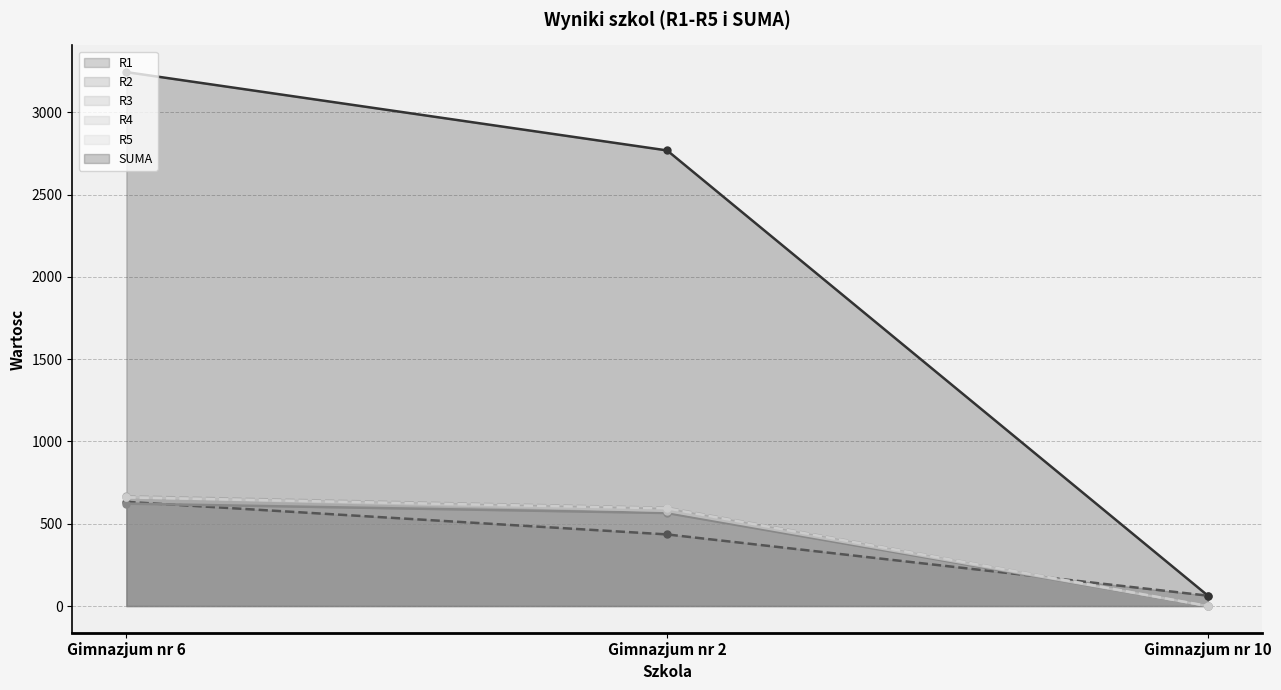

What is the sum of the R3 values at Gimnazjum nr 2 and Gimnazjum nr 6?

1264